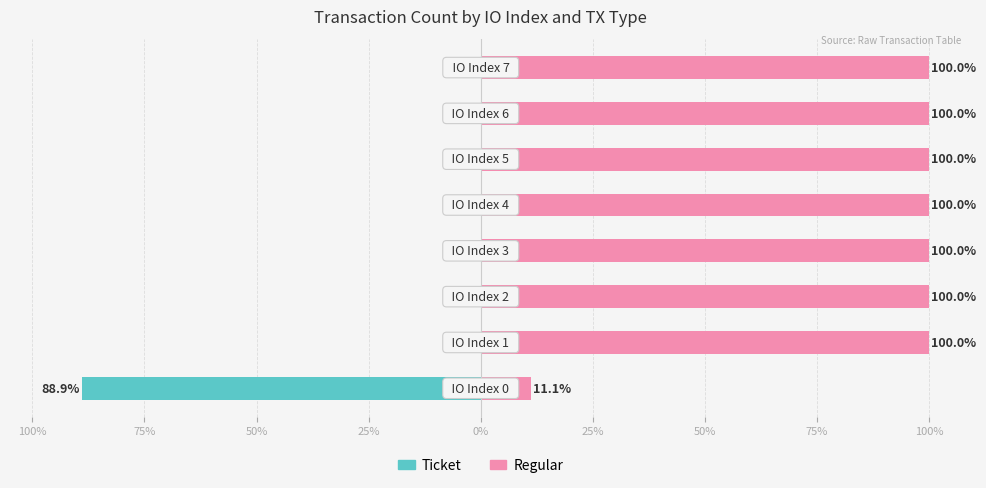

Is the value of Regular at 75% greater than the value of Ticket at 50%?

Yes